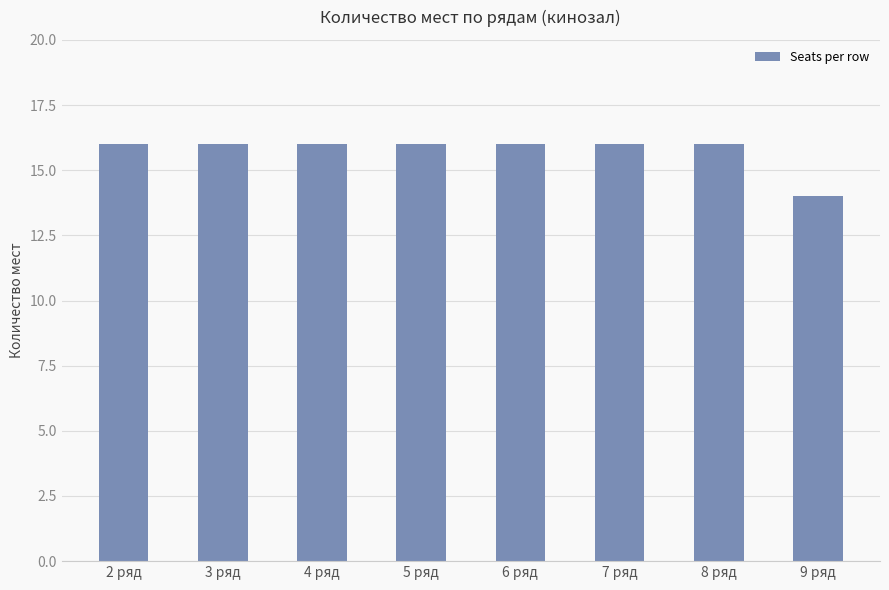

What is the sum of the values at 5 ряд and 8 ряд?

32